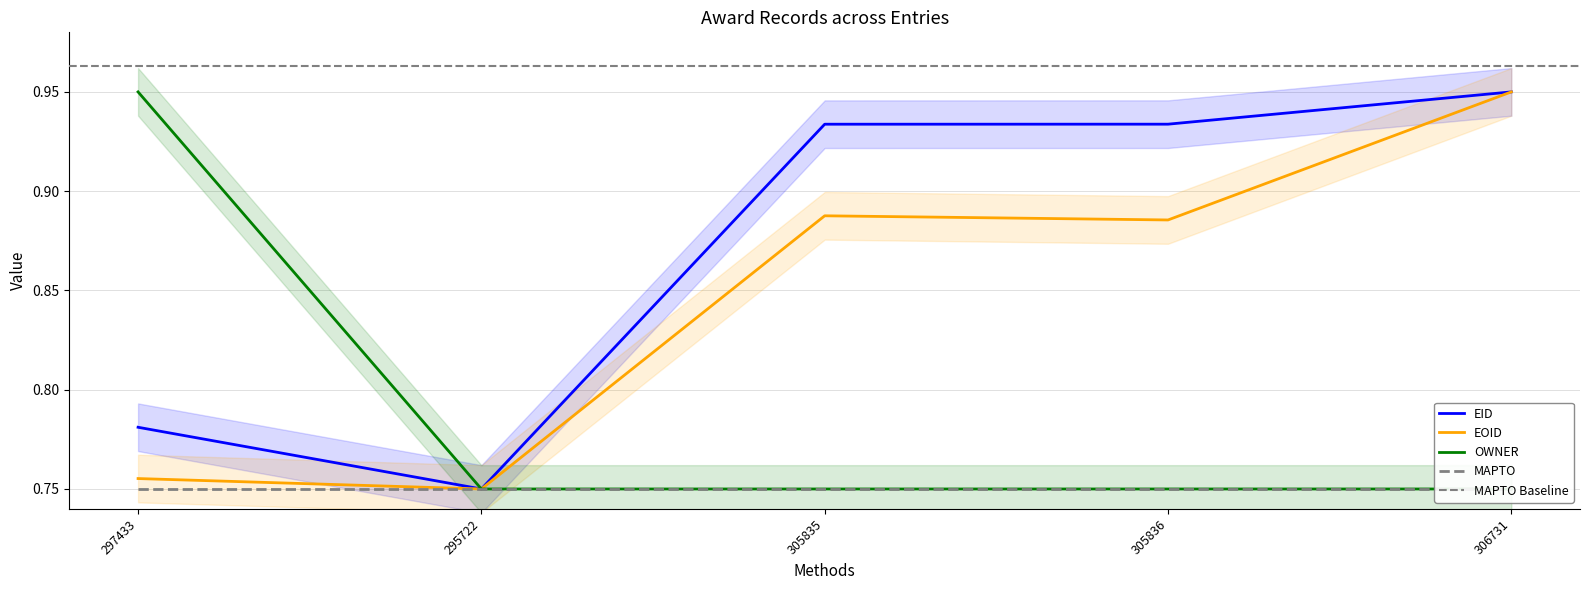

What is the label of the 1st point from the left?

297433